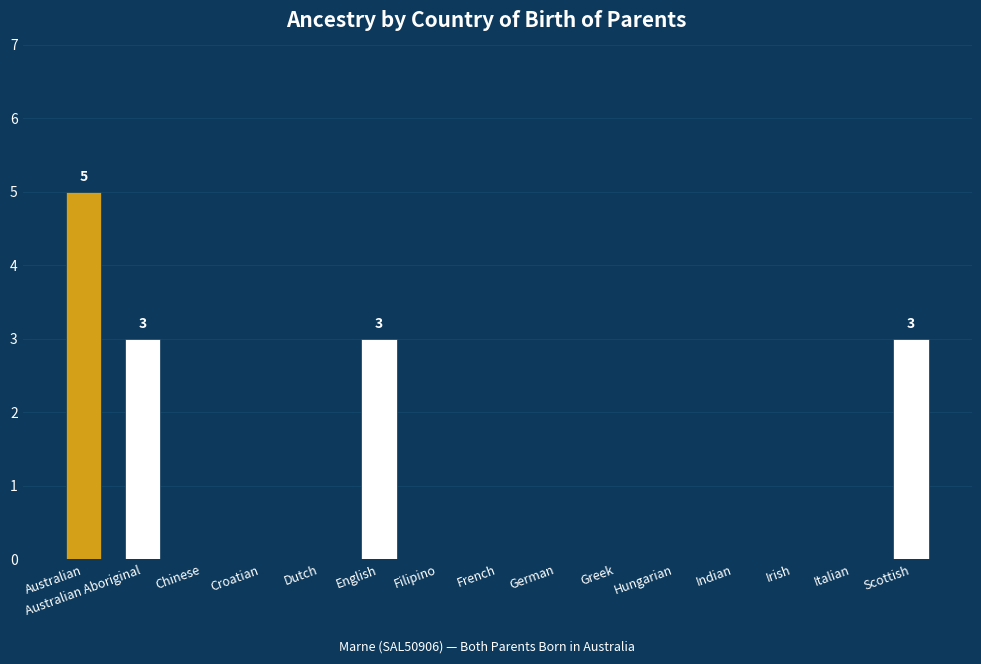

What is the change in value from Australian to Indian?

-5